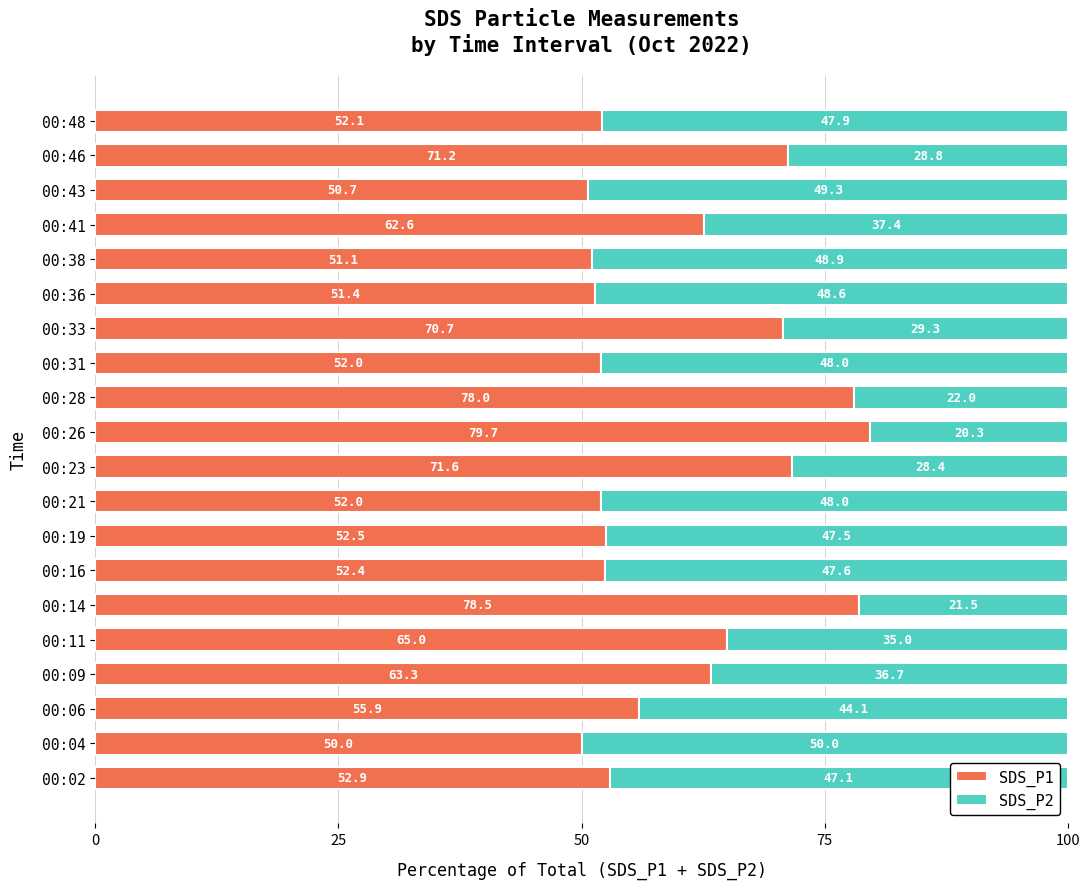

The SDS_P1 series shows 28.6 at 00:48. True or false?

False